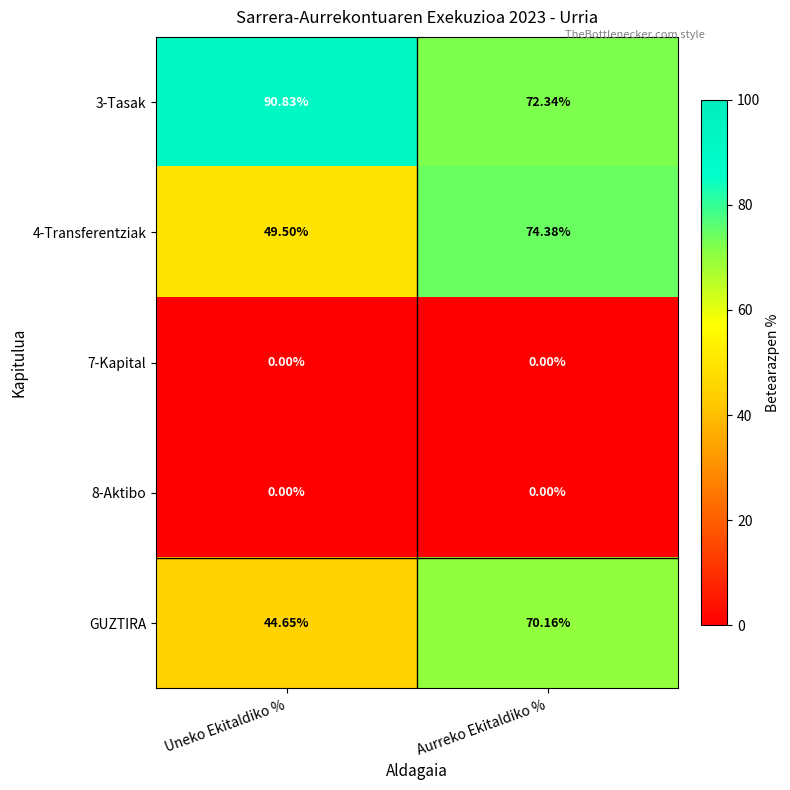

At which category is the sum across all series the highest?

Aurreko Ekitaldiko %